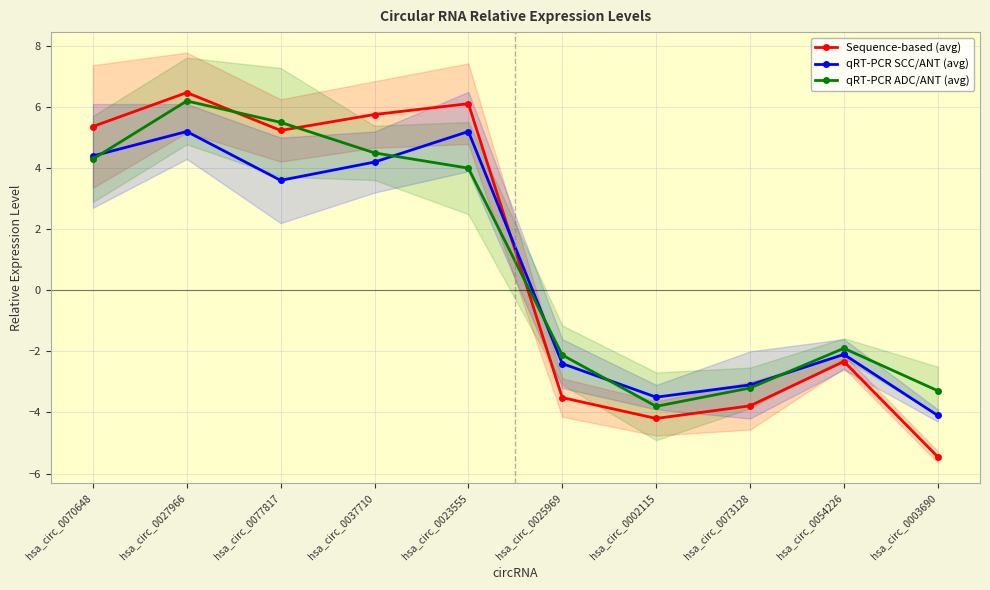

After their last crossing, which series has the higher values: Sequence-based (avg) or qRT-PCR SCC/ANT (avg)?

qRT-PCR SCC/ANT (avg)